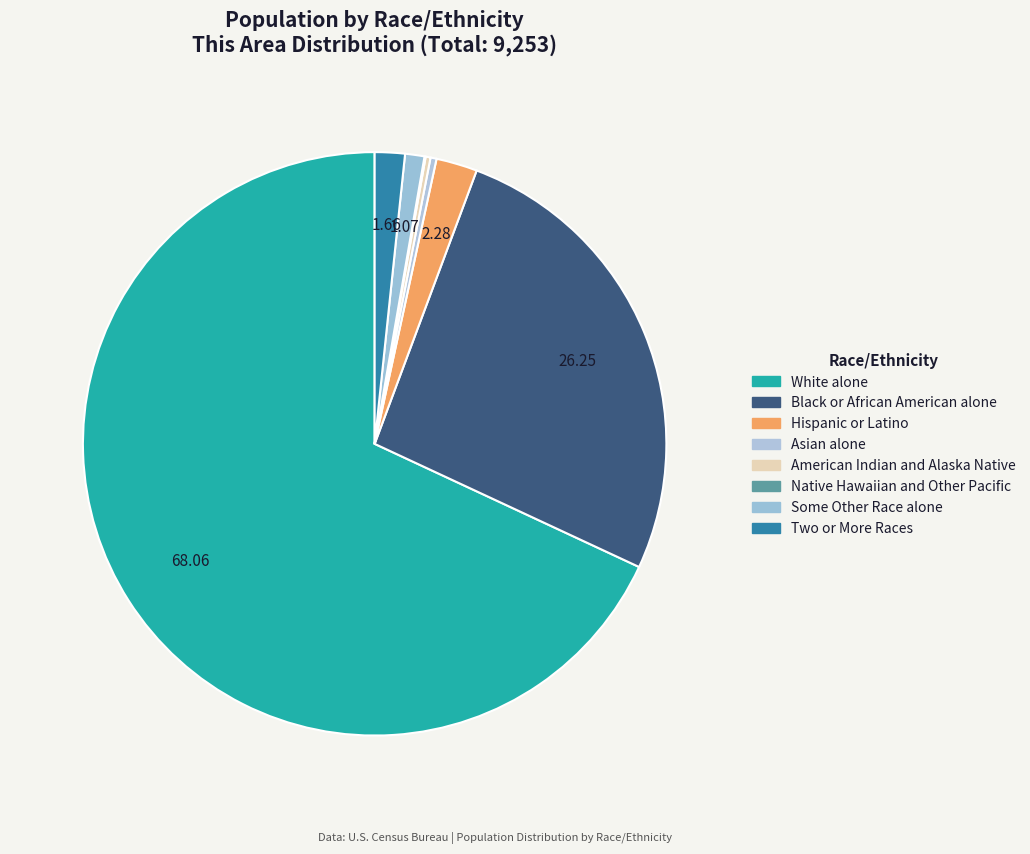

Which category accounts for the majority?

White alone